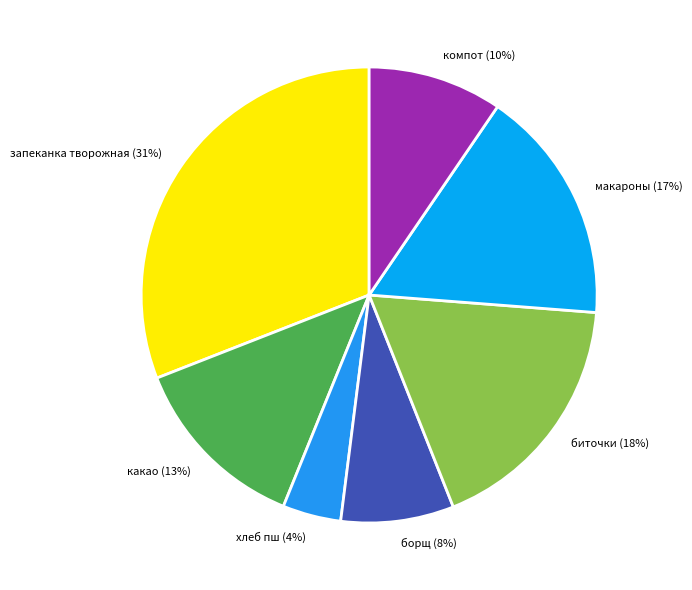

Which has a higher value, какао or компот?

какао